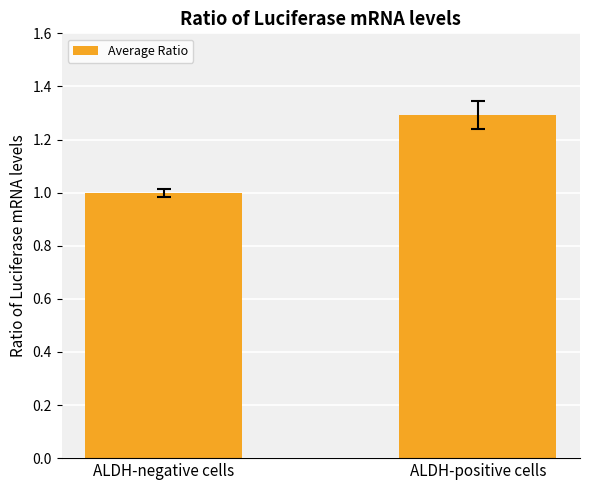

How many values exceed 1?

1